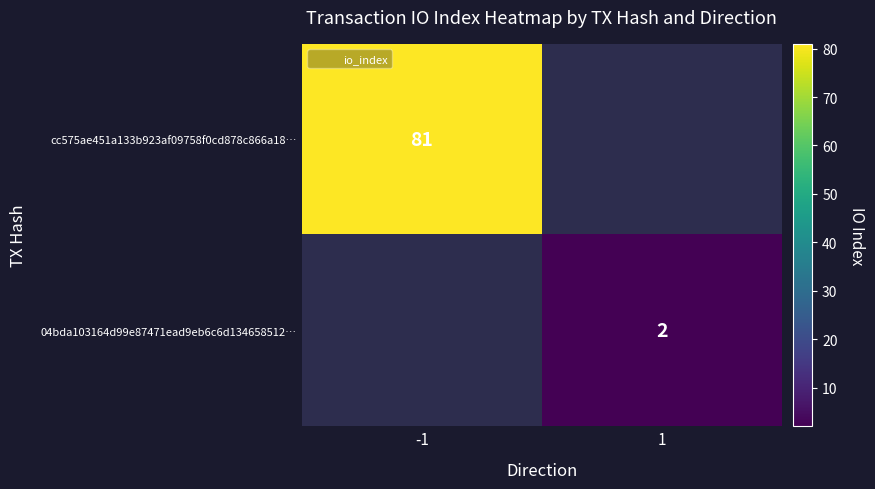

List the series in order of their peak value, highest first.

cc575ae451a133b923af09758f0cd878c866a18…, 04bda103164d99e87471ead9eb6c6d134658512…